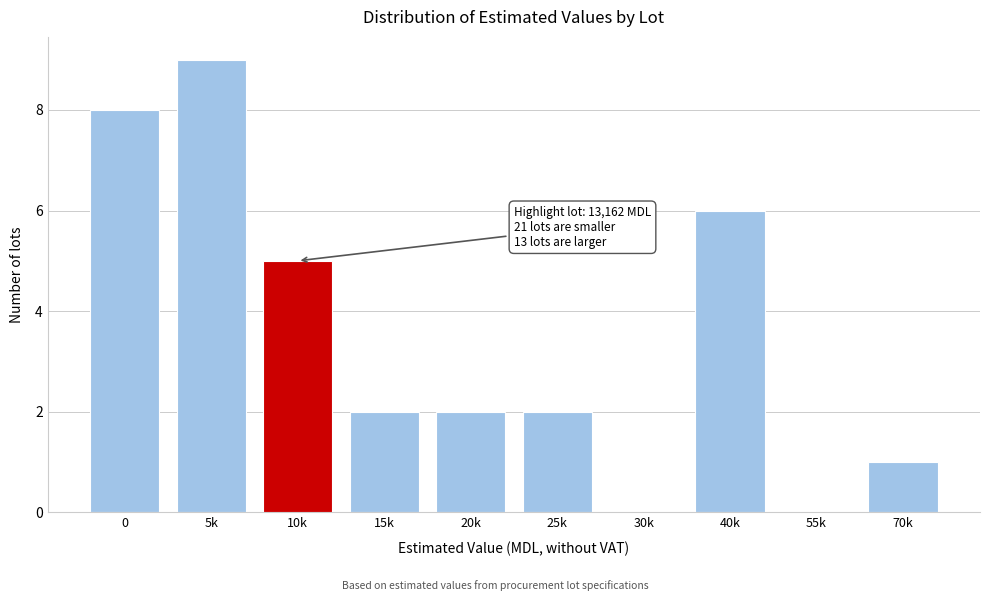

Reading left to right, extract all data points from this chart.

0=8	5k=9	10k=5	15k=2	20k=2	25k=2	30k=0	40k=6	55k=0	70k=1